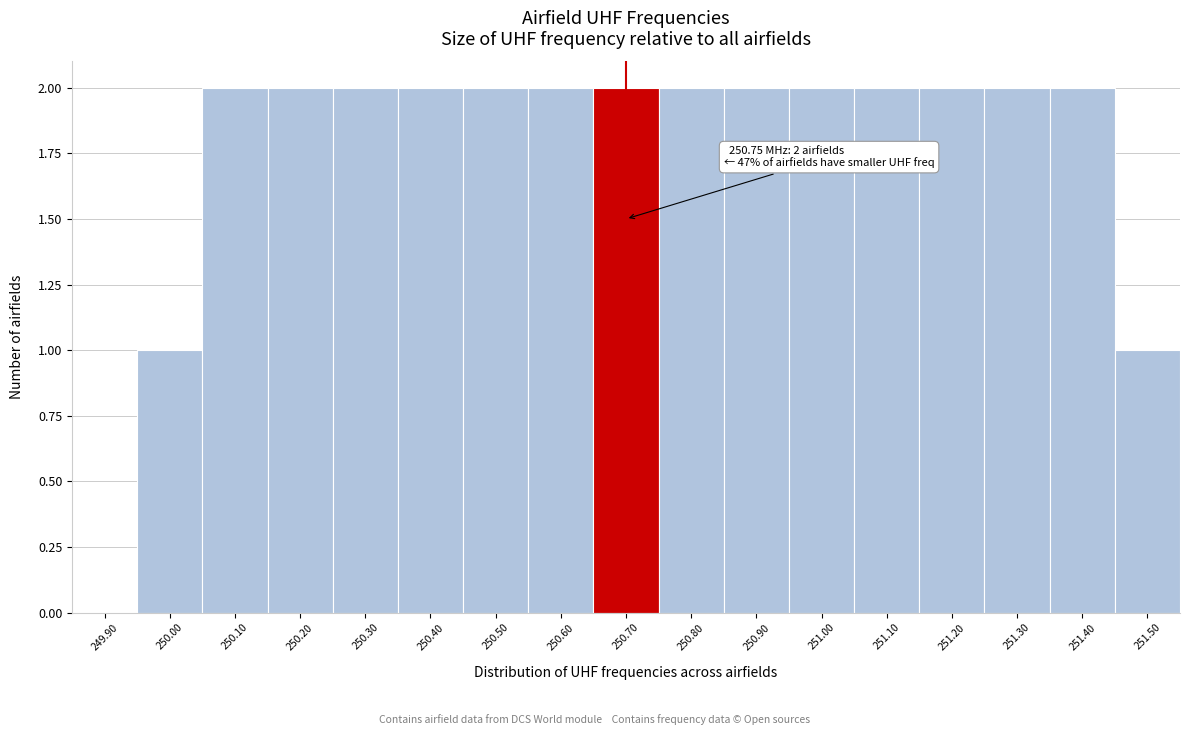

Approximately how many times larger is the value at 250.20 compared to 250.70?

1.0